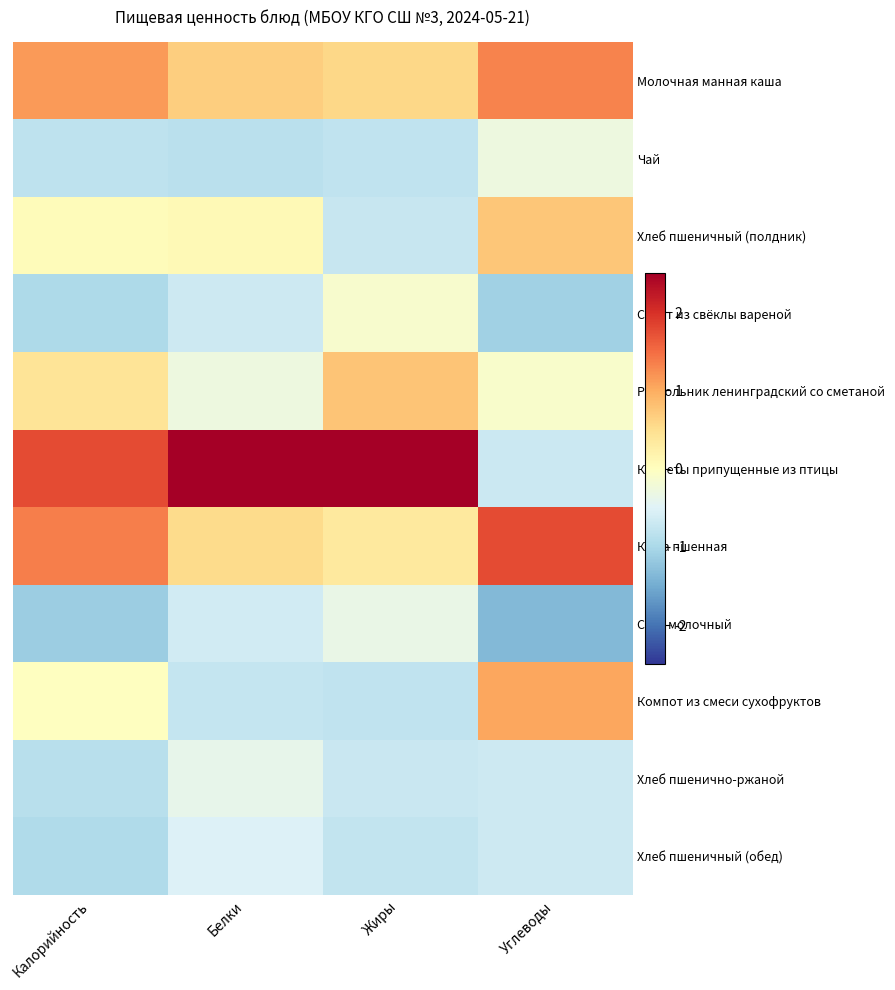

Reading left to right, what are all the values shown in this chart?

Молочная манная каша: Калорийность=1.2	Белки=0.7	Жиры=0.6	Углеводы=1.3
Чай: Калорийность=-0.8	Белки=-0.8	Жиры=-0.8	Углеводы=-0.3
Хлеб пшеничный (полдник): Калорийность=0.0	Белки=0.1	Жиры=-0.7	Углеводы=0.8
Салат из свёклы вареной: Калорийность=-1.0	Белки=-0.7	Жиры=-0.1	Углеводы=-1.1
Рассольник ленинградский со сметаной: Калорийность=0.4	Белки=-0.3	Жиры=0.8	Углеводы=-0.1
Котлеты припущенные из птицы: Калорийность=1.8	Белки=2.8	Жиры=2.6	Углеводы=-0.7
Каша пшенная: Калорийность=1.4	Белки=0.5	Жиры=0.3	Углеводы=1.8
Соус молочный: Калорийность=-1.1	Белки=-0.6	Жиры=-0.3	Углеводы=-1.4
Компот из смеси сухофруктов: Калорийность=-0.0	Белки=-0.7	Жиры=-0.8	Углеводы=1.1
Хлеб пшенично-ржаной: Калорийность=-0.9	Белки=-0.4	Жиры=-0.7	Углеводы=-0.7
Хлеб пшеничный (обед): Калорийность=-0.9	Белки=-0.5	Жиры=-0.8	Углеводы=-0.7